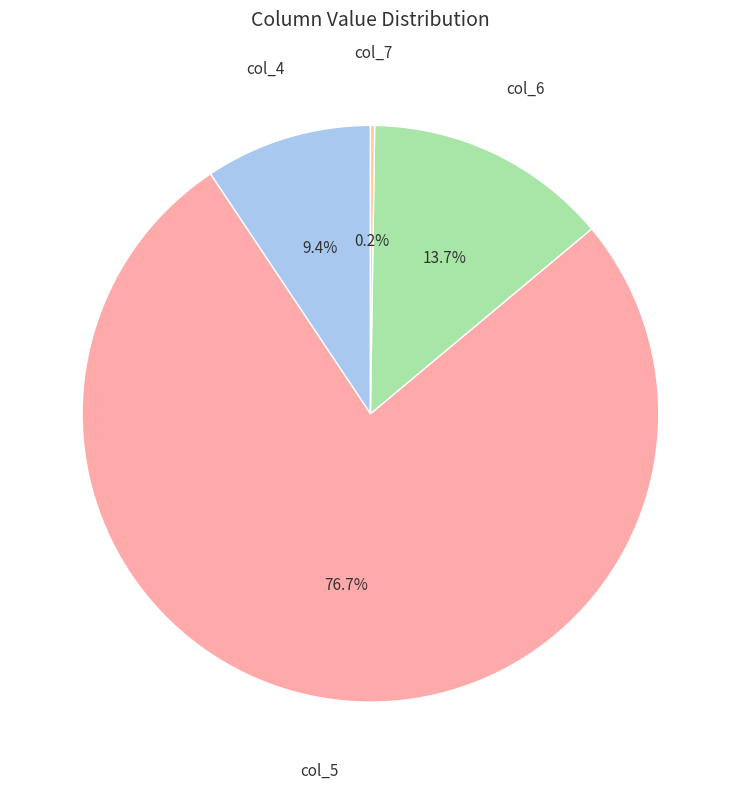

Does any single category account for the majority?

Yes